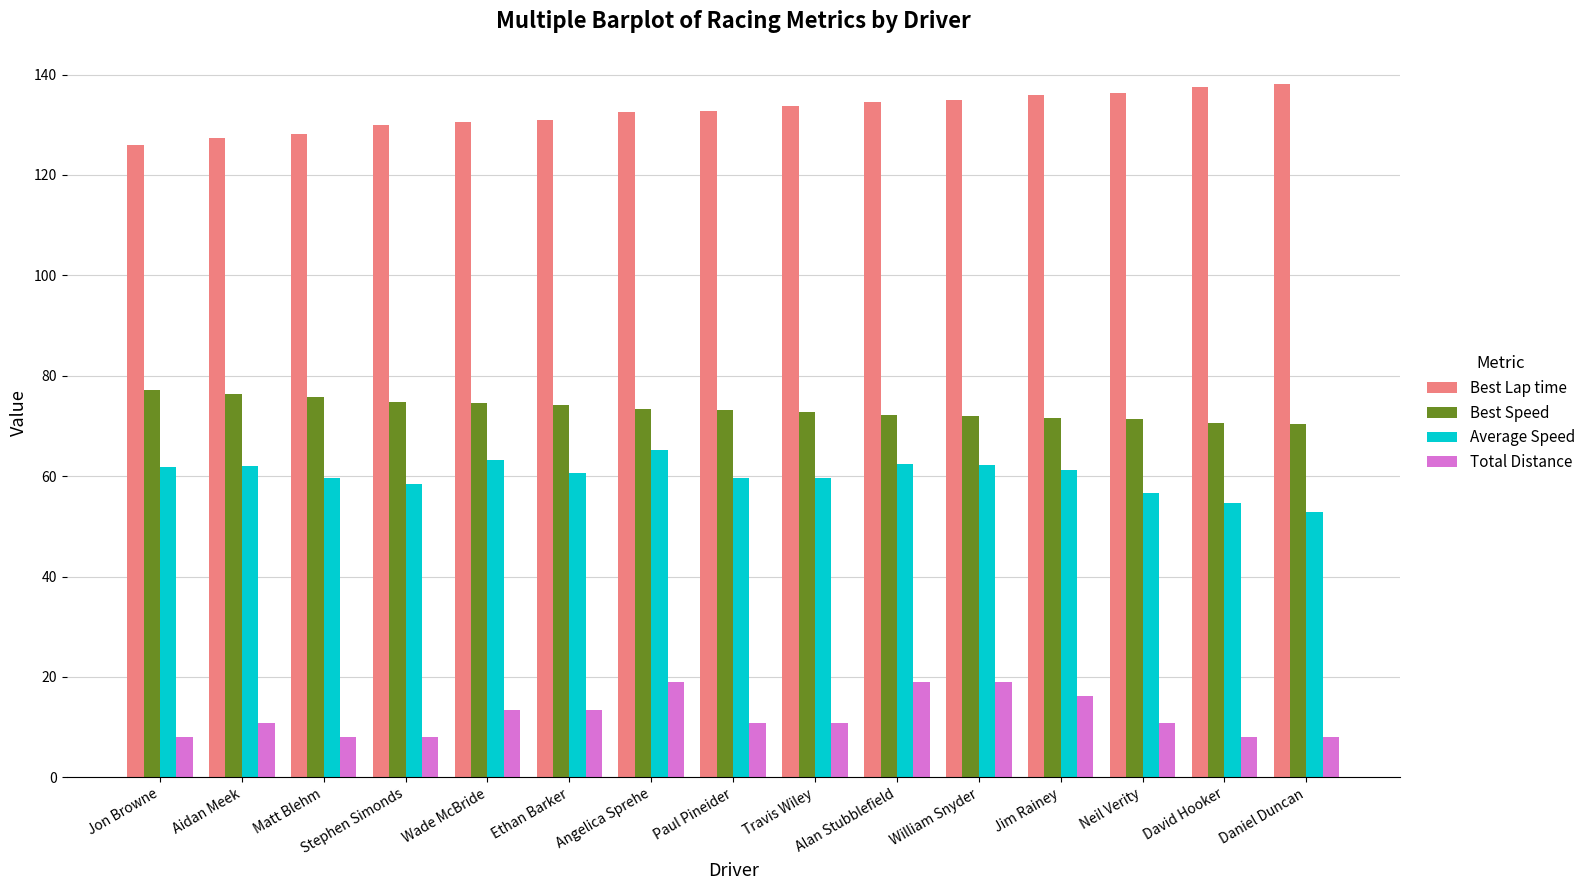

What is the total value across all series at Jon Browne?

273.1